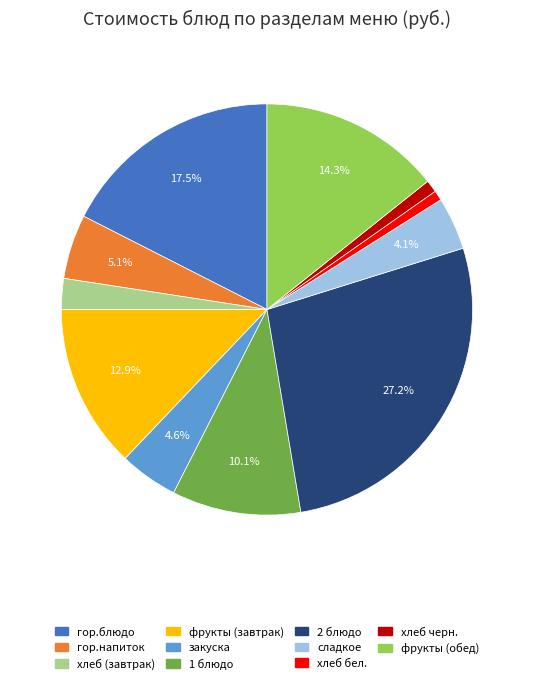

Between гор.блюдо and хлеб бел., which is larger?

гор.блюдо